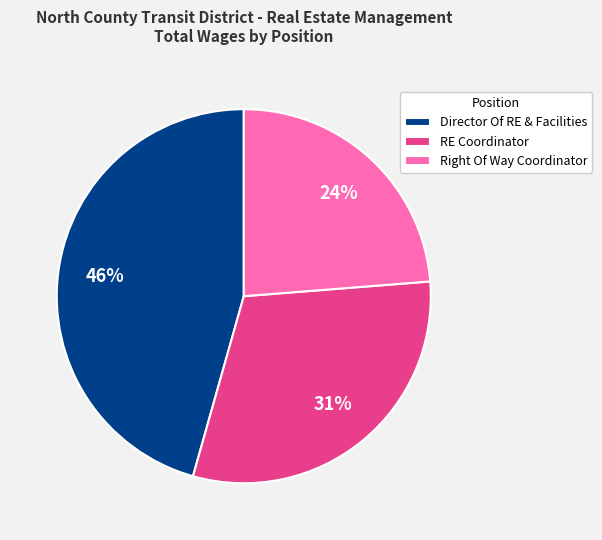

Is it true that RE Coordinator is 31% of the pie?

True